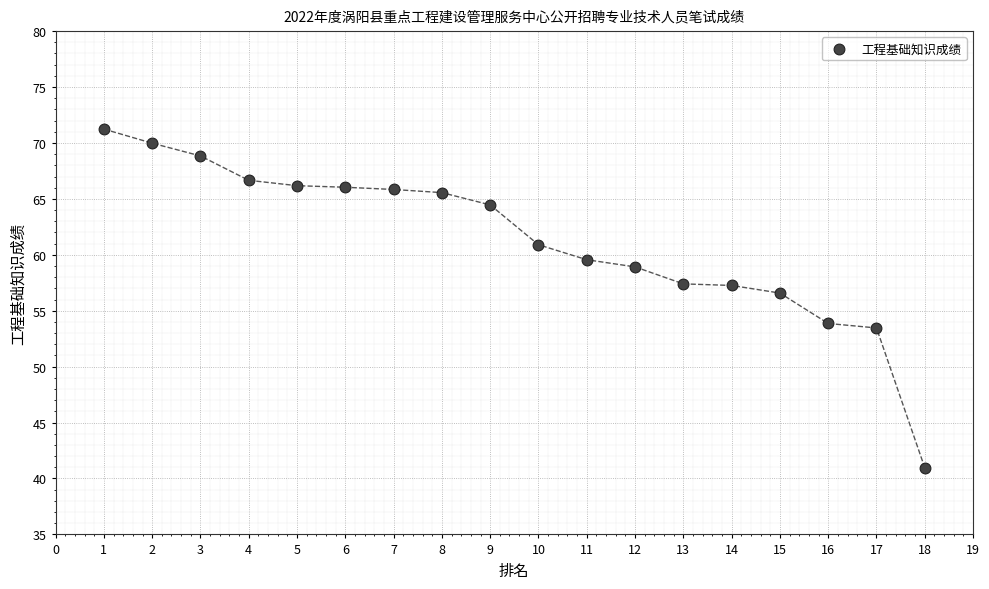

What is the range of X values (max minus min)?

17.0